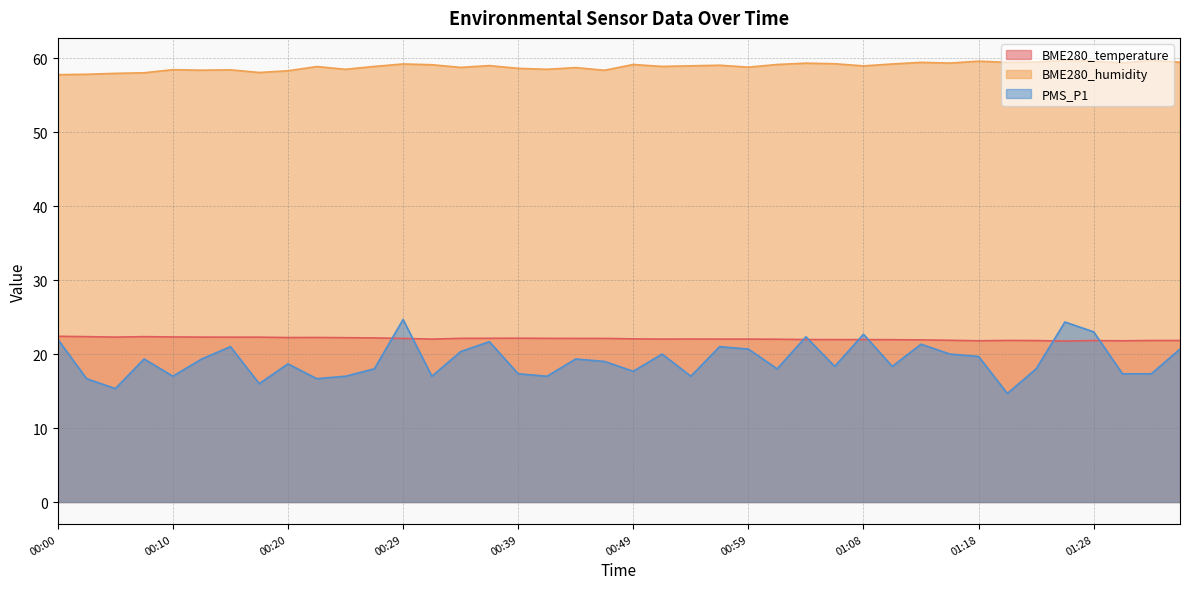

Which category has the lowest value in the PMS_P1 series?

01:20